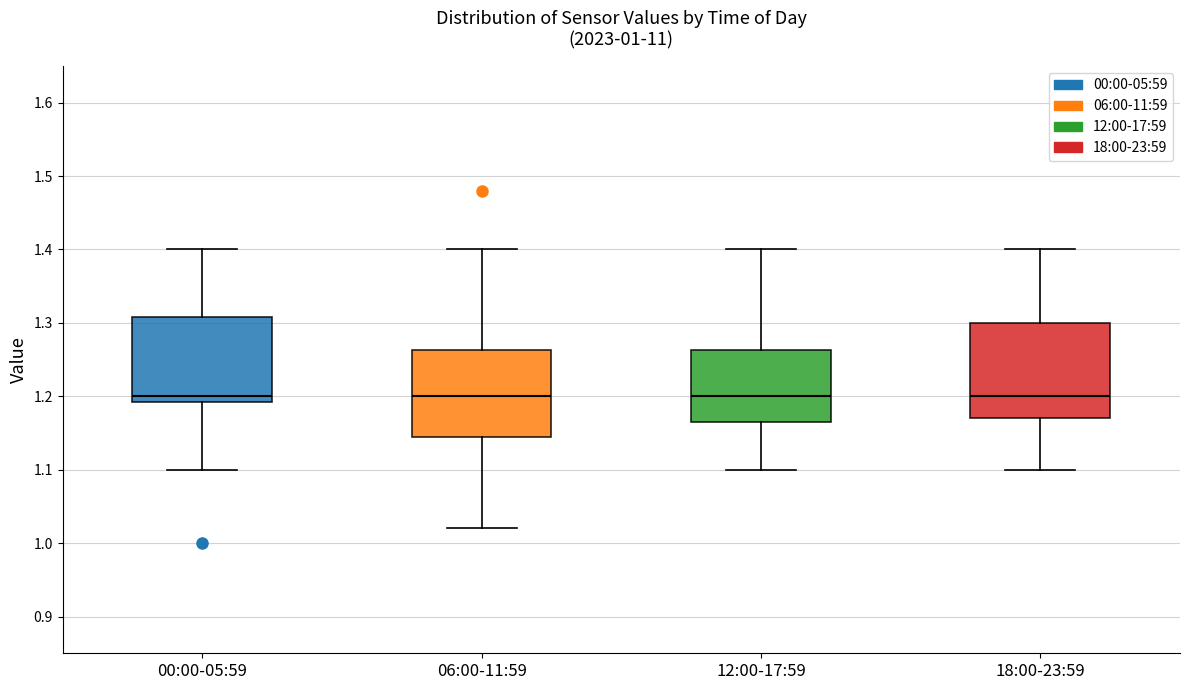

Where does the median line of the box for 00:00-05:59 sit on the y-axis? The values are not printed on the chart, so give them approximately, as read against the axis.

1.20